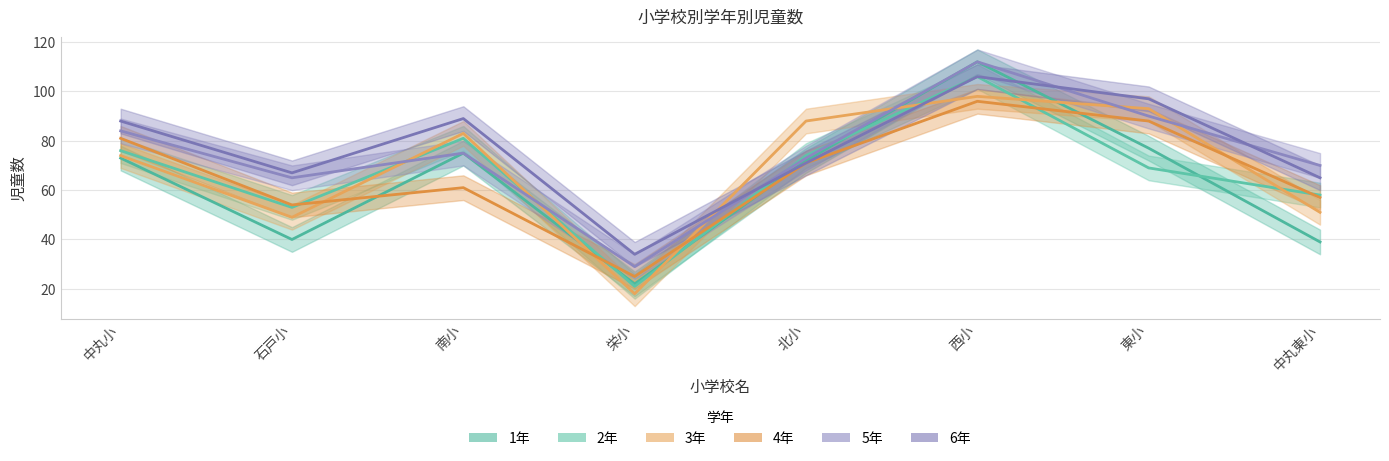

Reading right to left, what are all the values shown in this chart?

1年: 39	77	112	72	22	75	40	73
2年: 58	69	106	74	21	81	53	76
3年: 51	93	98	88	18	83	49	74
4年: 57	88	96	71	25	61	54	81
5年: 70	90	112	73	29	75	65	84
6年: 65	97	106	71	34	89	67	88